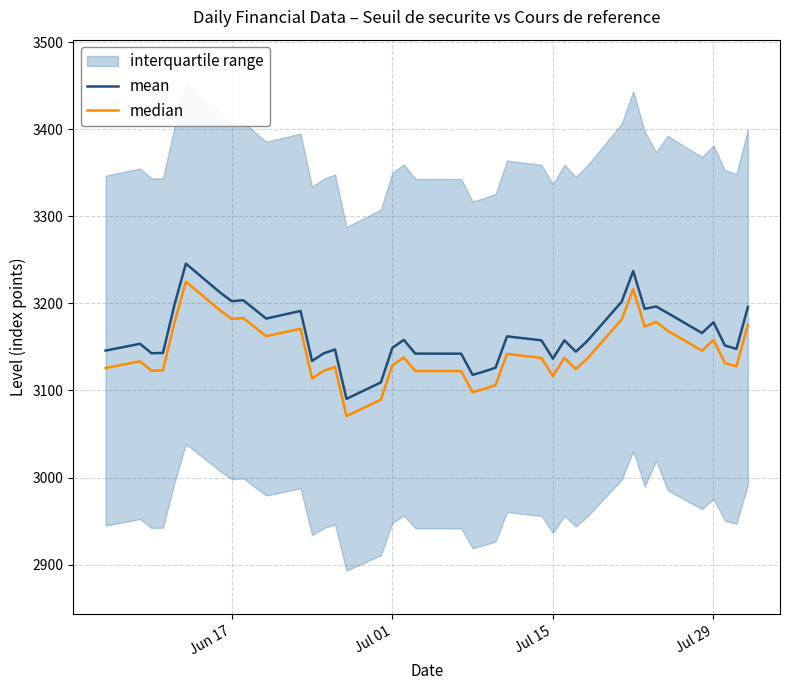

What is the approximate value of mean at Jul 15?

3136.5